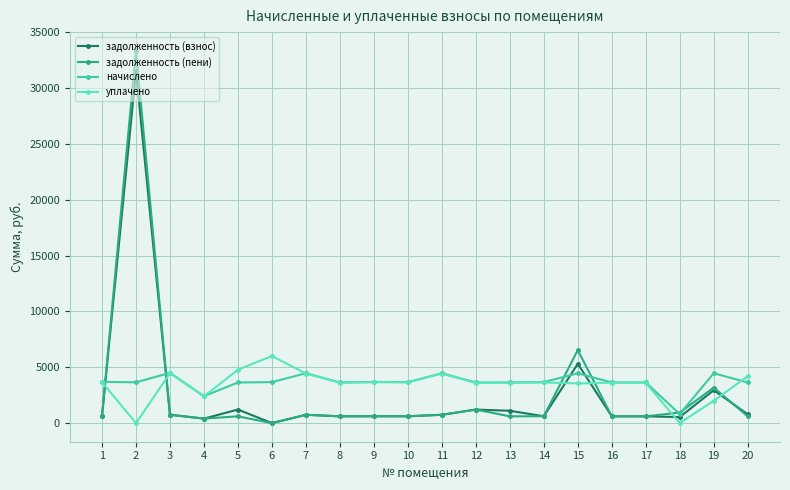

Which series changed the most between 8 and 18?

уплачено